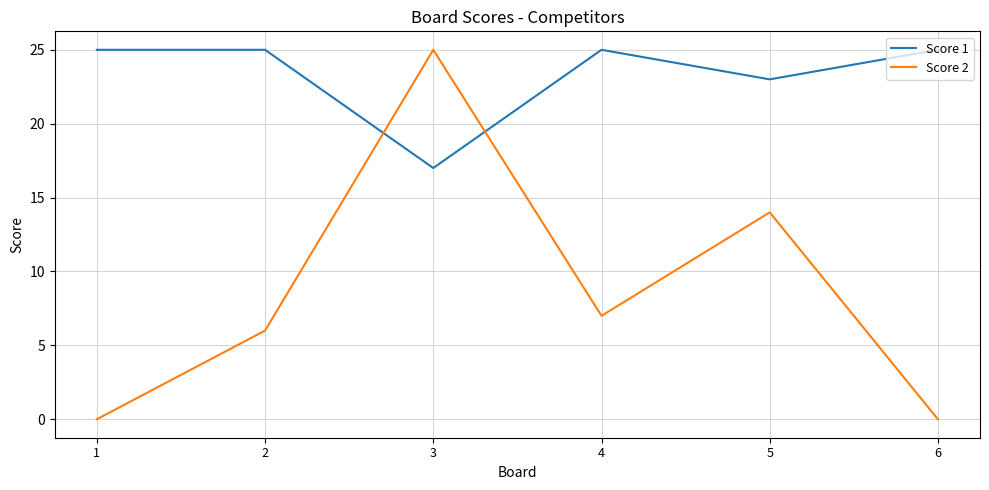

What is the highest value of the Score 1 series?

25